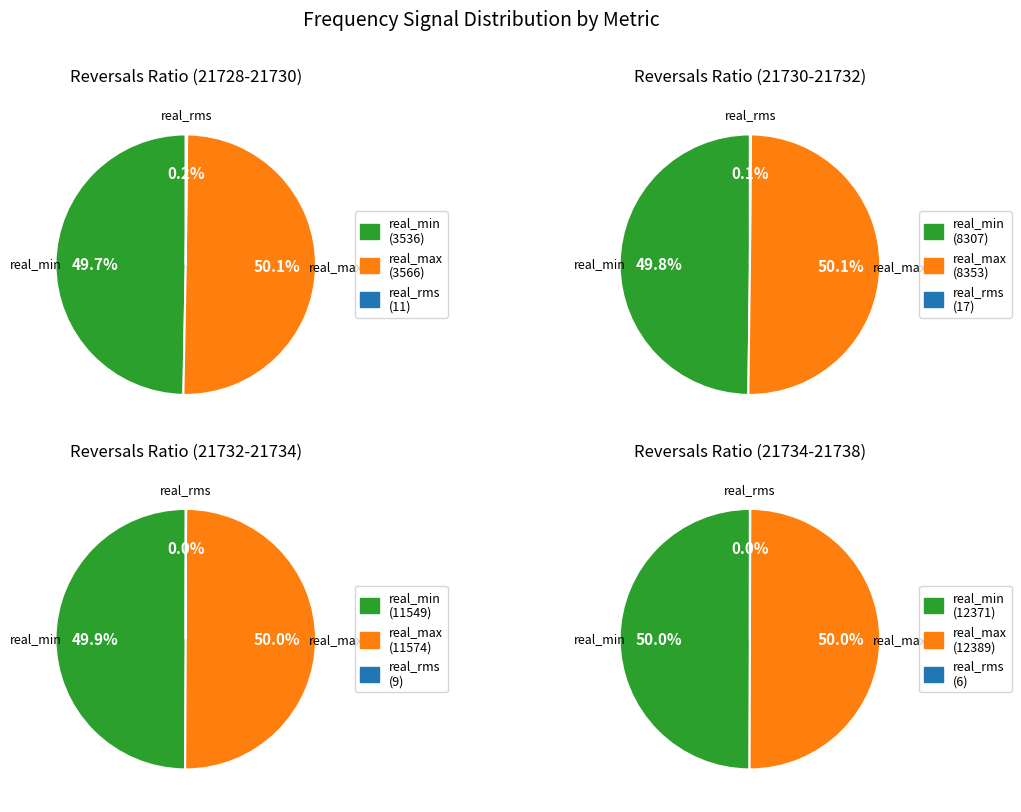

True or false: 22 accounts for 10% of the total.

False